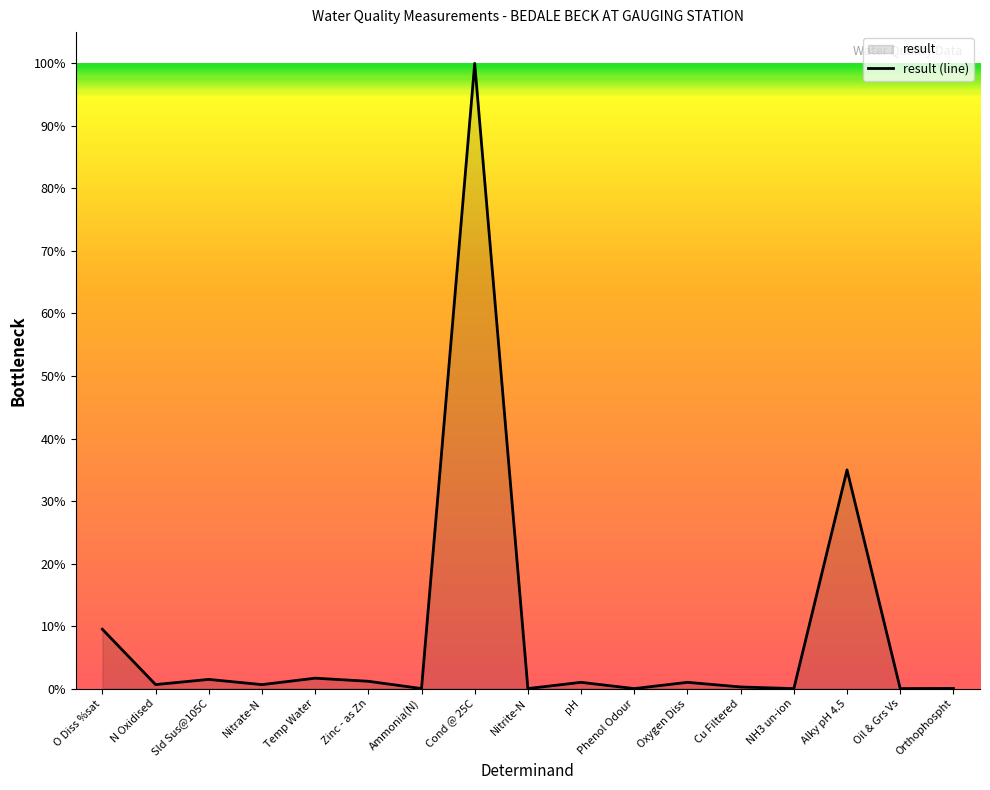

What is the difference between the values at Nitrate-N and Sld Sus@105C?

0.8